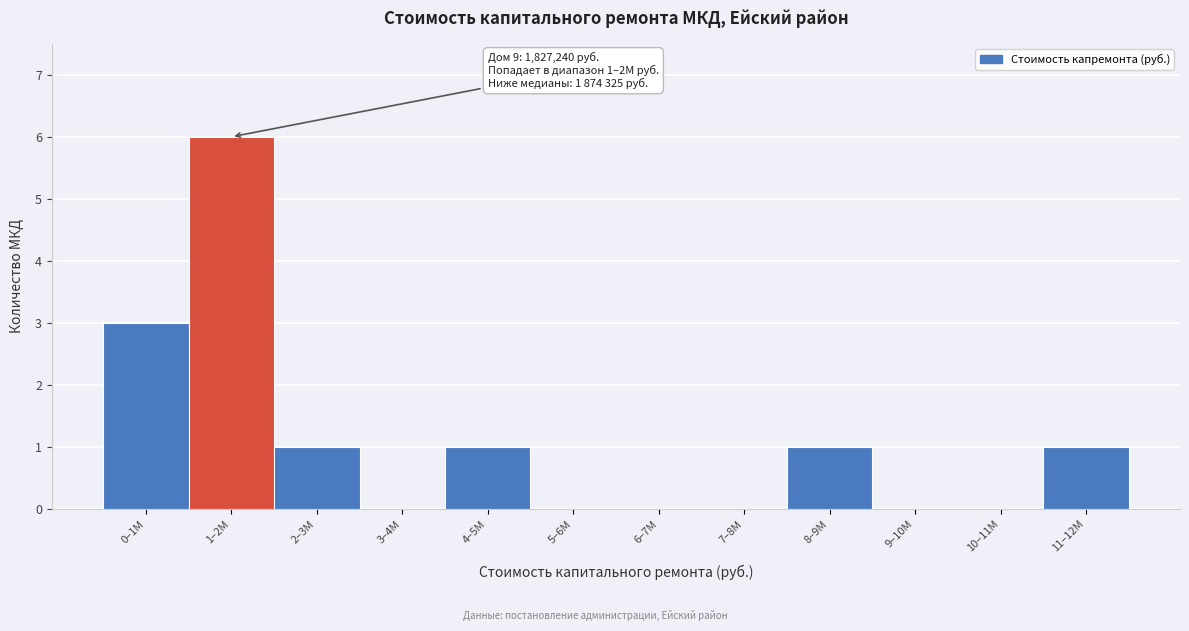

Reading right to left, what are all the values shown in this chart?

11–12M=1	10–11M=0	9–10M=0	8–9M=1	7–8M=0	6–7M=0	5–6M=0	4–5M=1	3–4M=0	2–3M=1	1–2M=6	0–1M=3